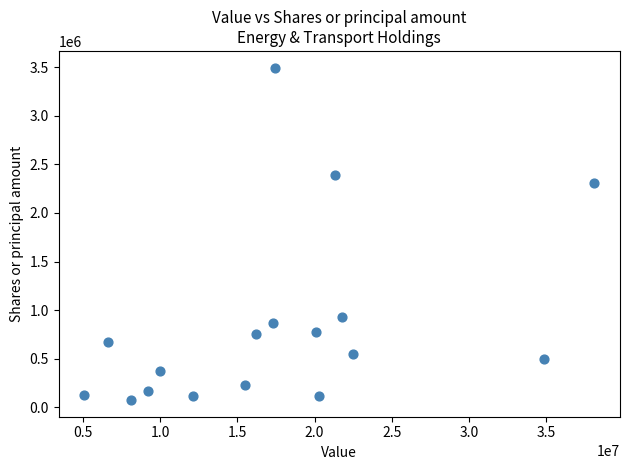

What is the range of X values (max minus min)?

33071000